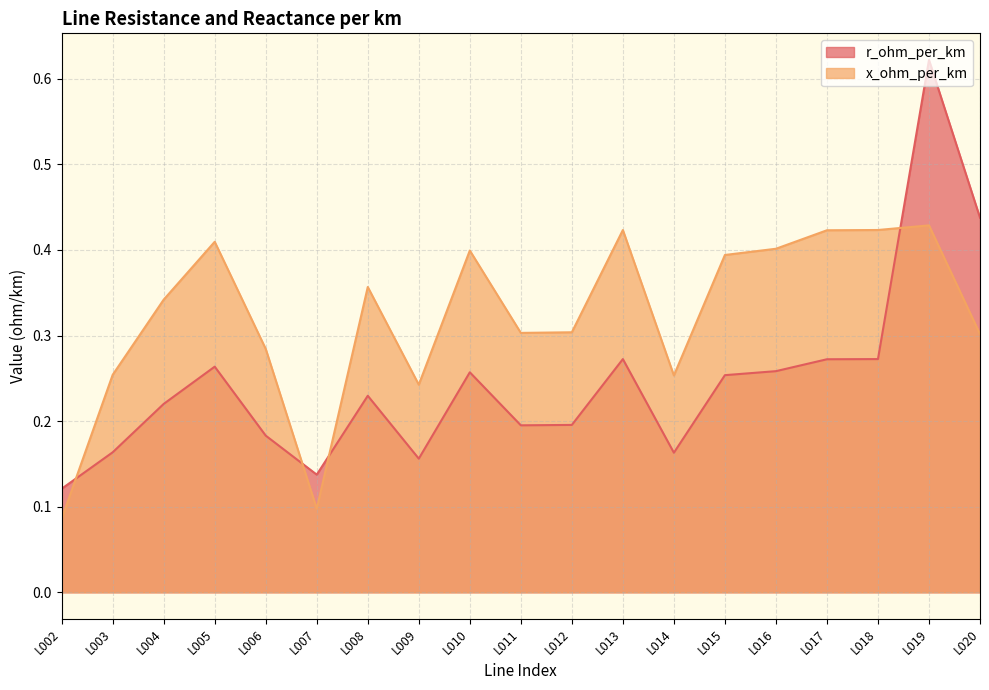

Is the value of x_ohm_per_km at L012 greater than the value of r_ohm_per_km at L007?

Yes